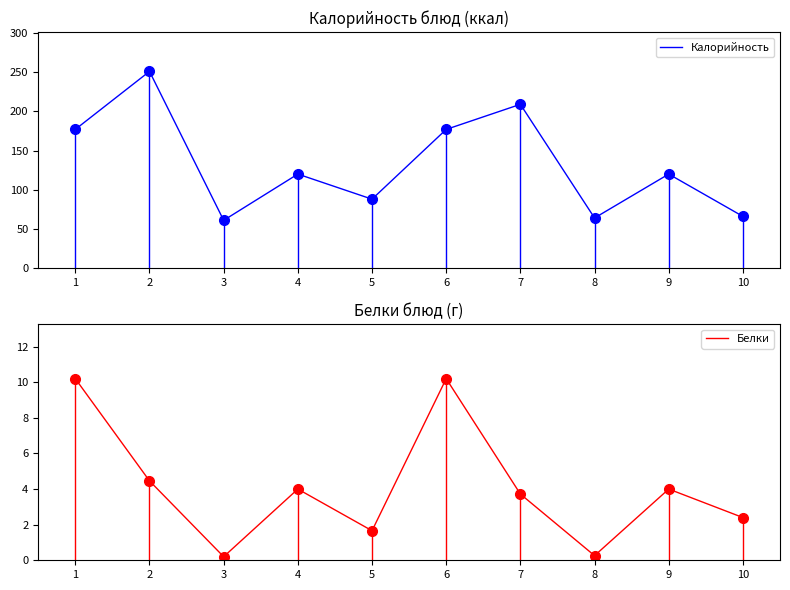

Reading left to right, transcribe all the data shown in this chart.

Калорийность: 177.0	251.0	61.0	120.0	88.0	177.0	209.0	64.0	120.0	66.0
Белки: 10.2	4.5	0.2	4.0	1.7	10.2	3.7	0.3	4.0	2.4